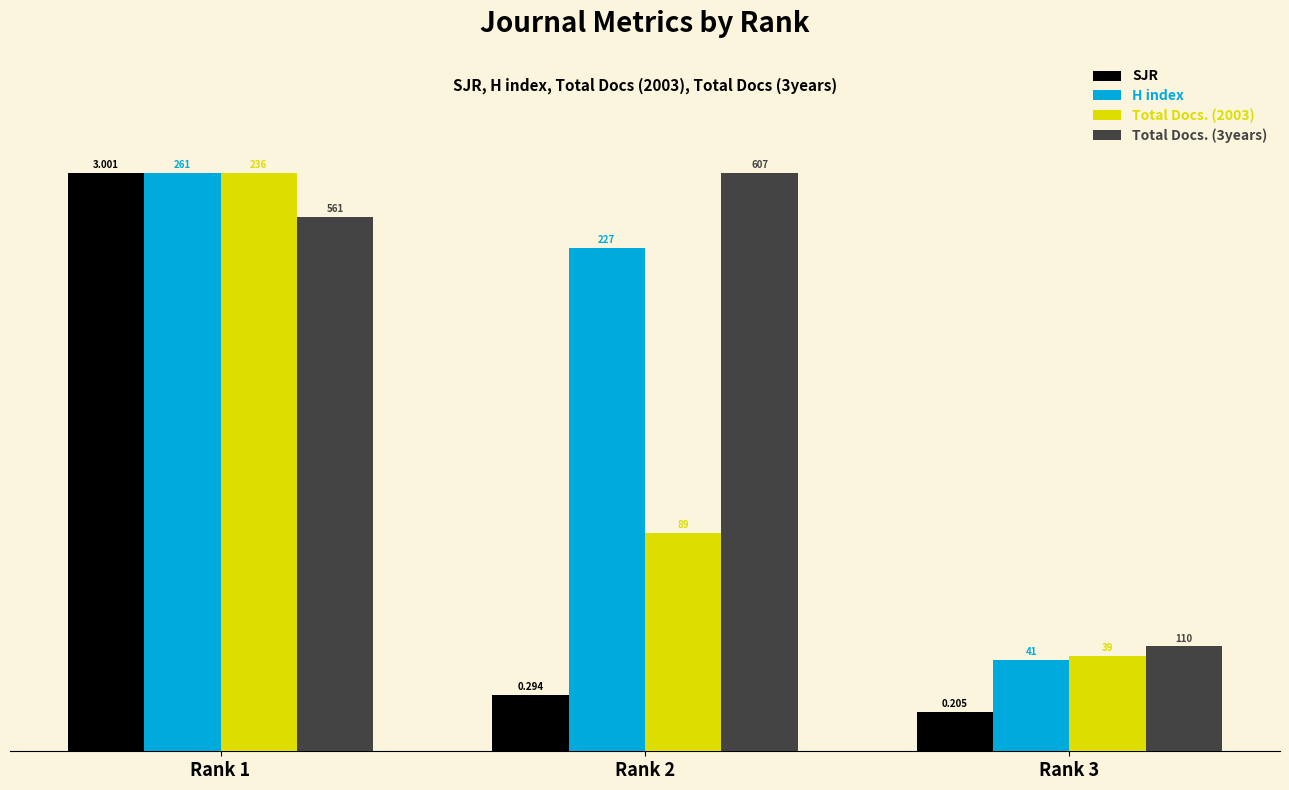

At how many categories does at least one series exceed 4?

2